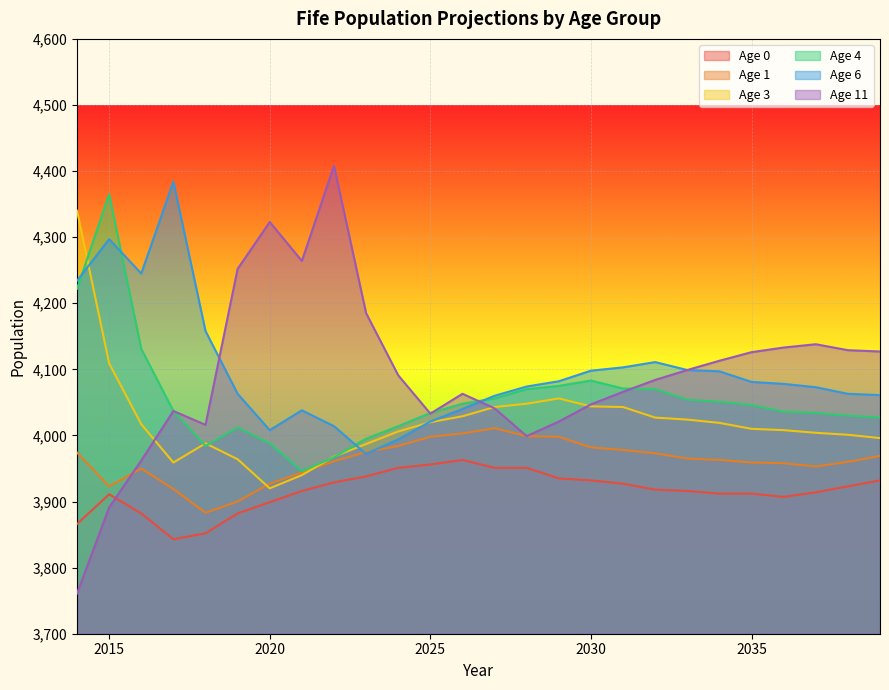

How many intersections are there between 3 and 11?

3